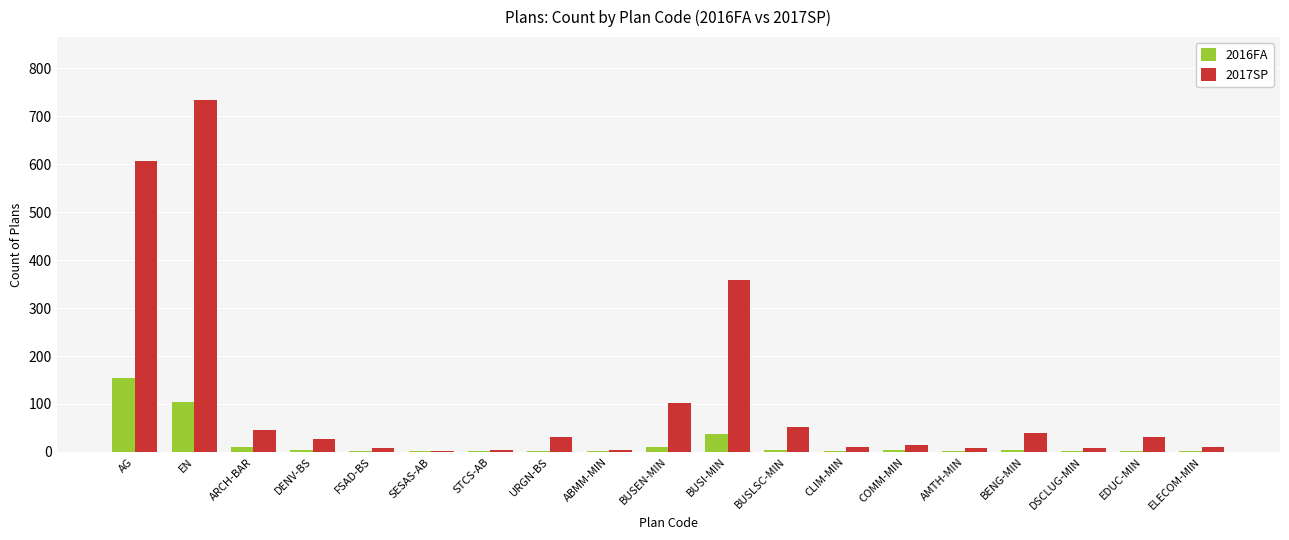

Which series has the largest total across all categories?

2017SP